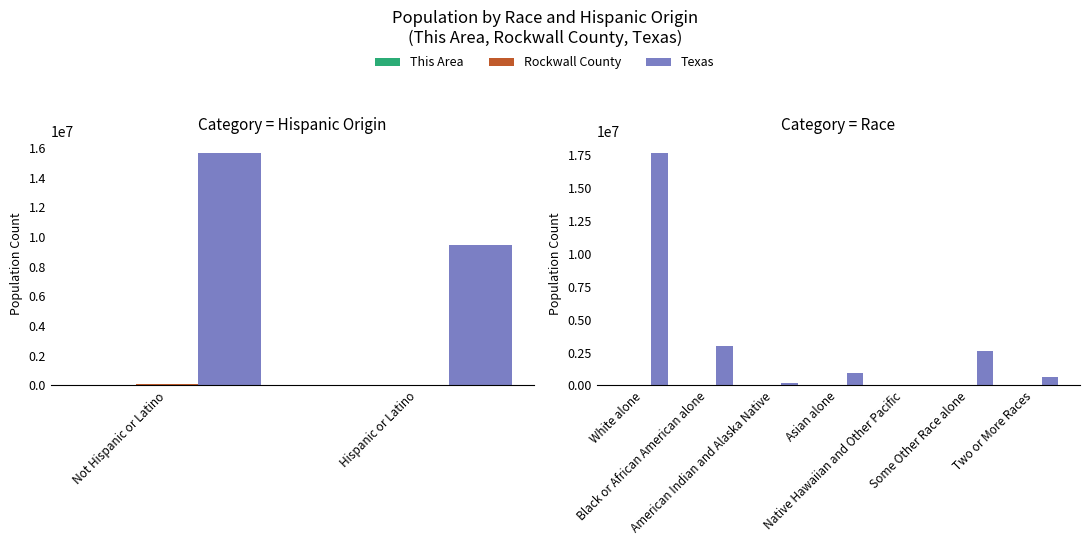

List the series in order of their peak value, highest first.

Texas, Rockwall County, This Area